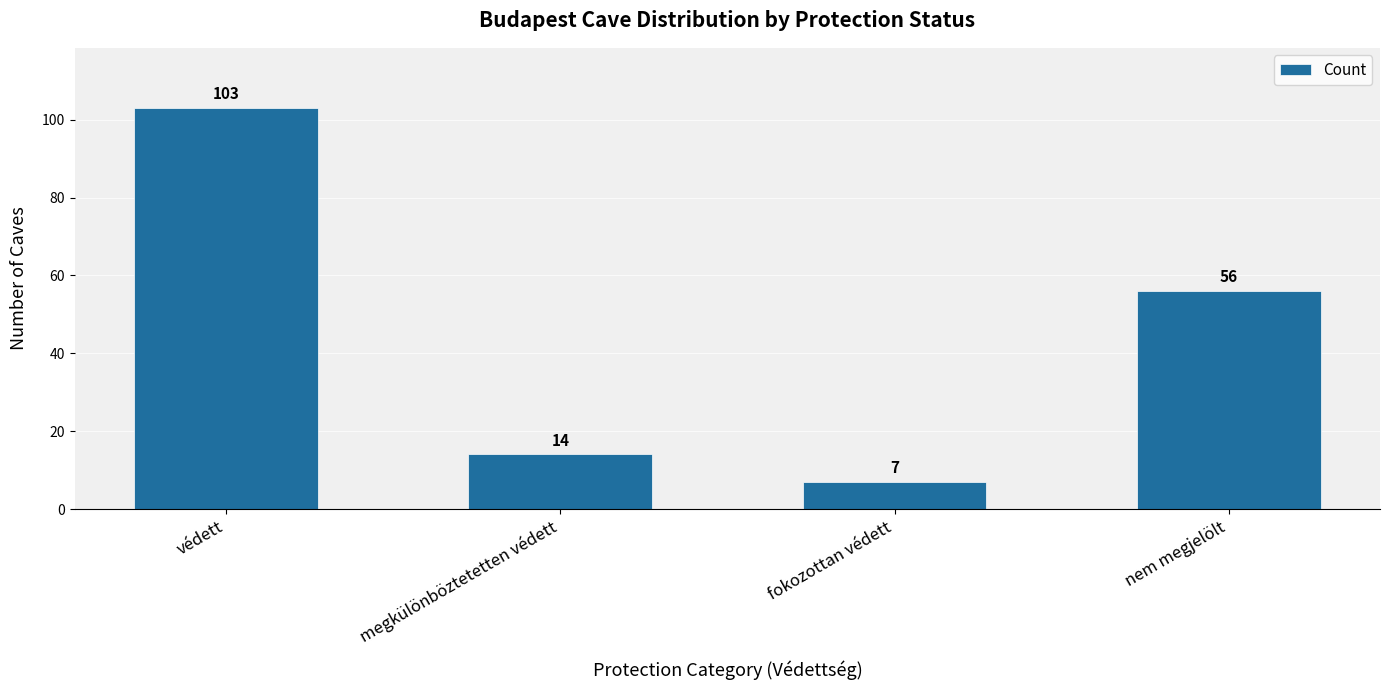

What is the value of the 4th bar from the left?

56